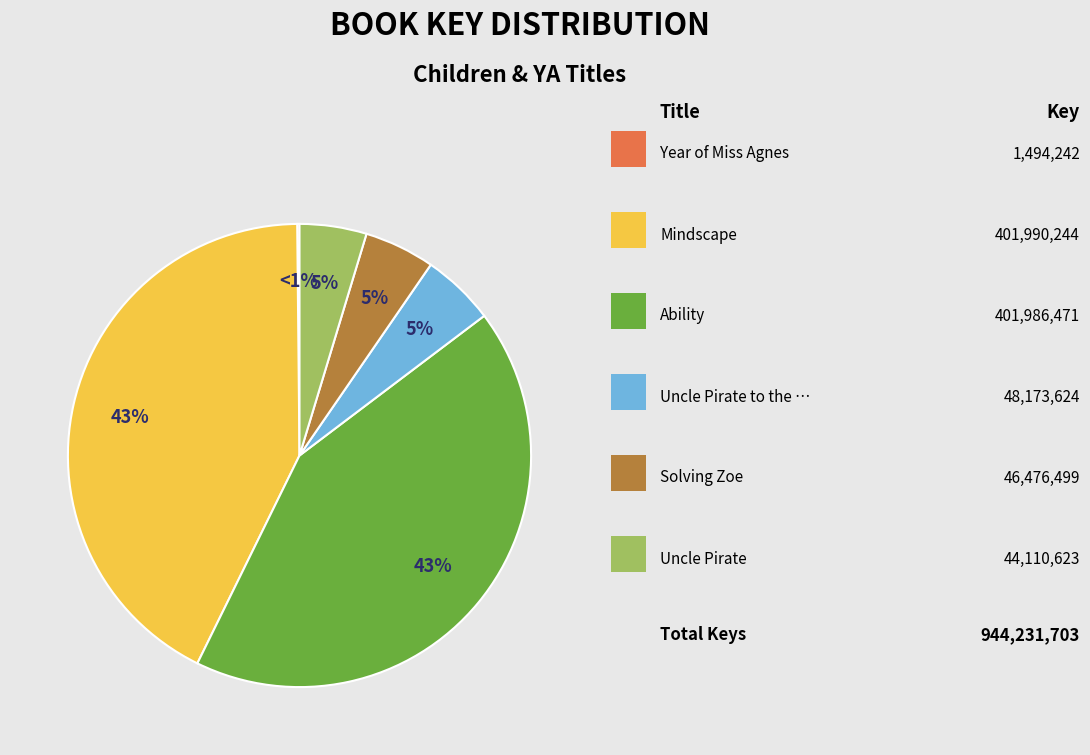

True or false: Ability accounts for 43% of the total.

True